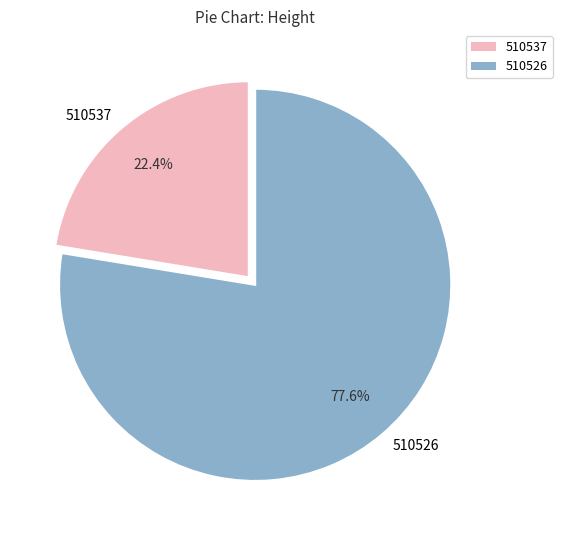

How many segments does this pie chart have?

2